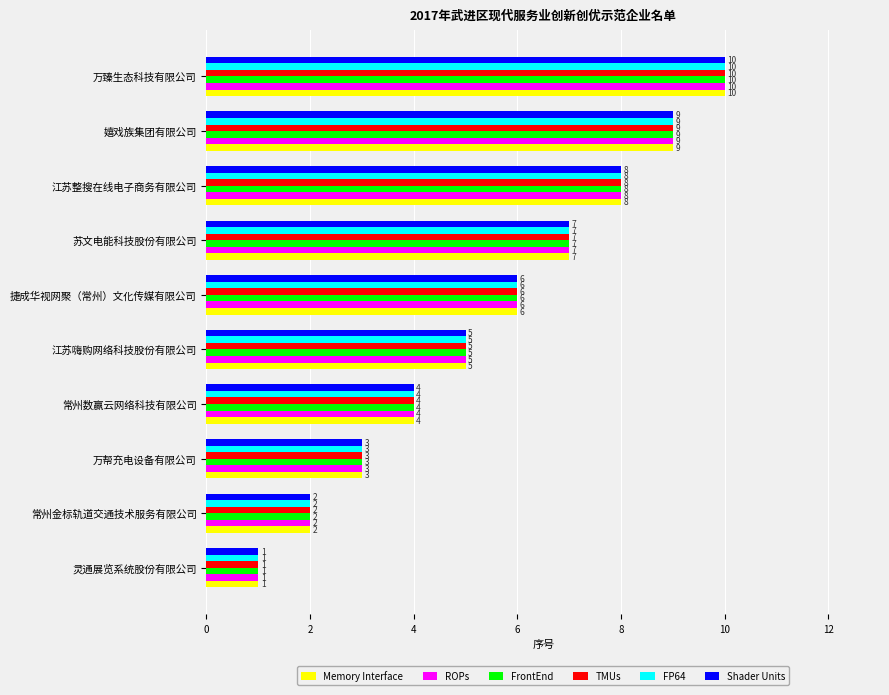

What is the total value across all series at 江苏整搜在线电子商务有限公司?

48